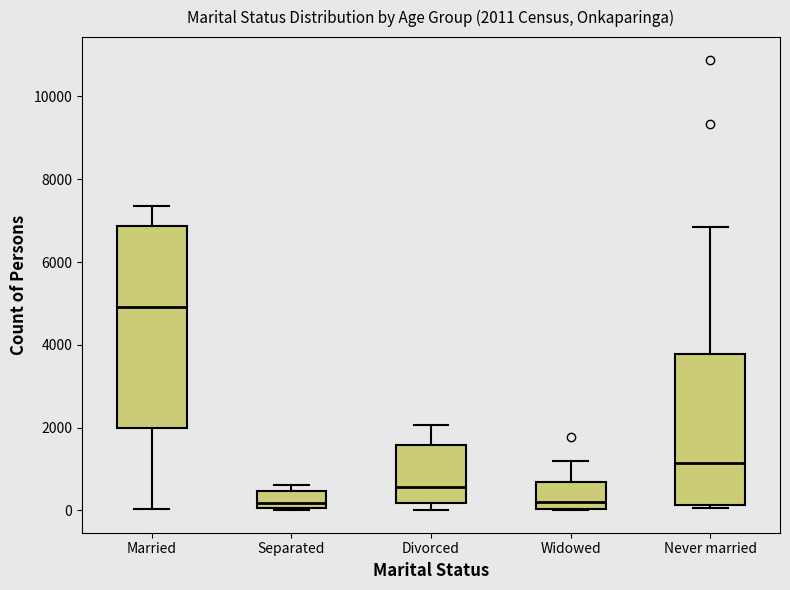

Comparing the boxes themselves (not the whiskers), which one is the tallest?

Married